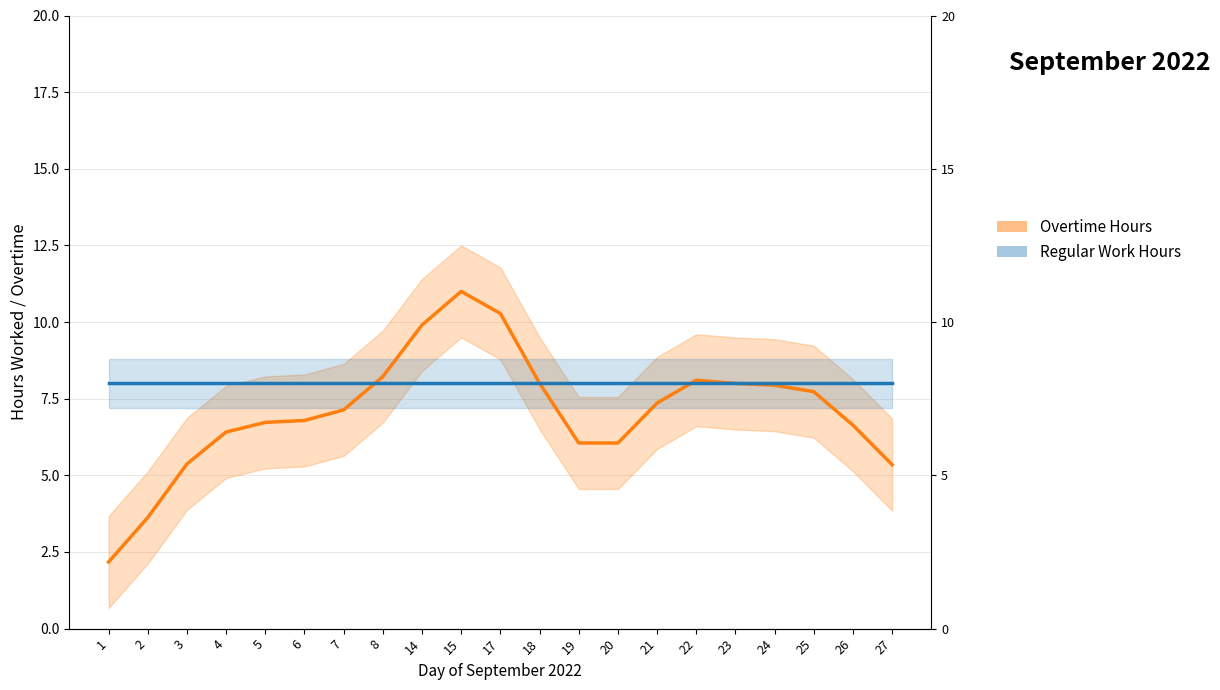

What is the greatest value displayed?

11.0